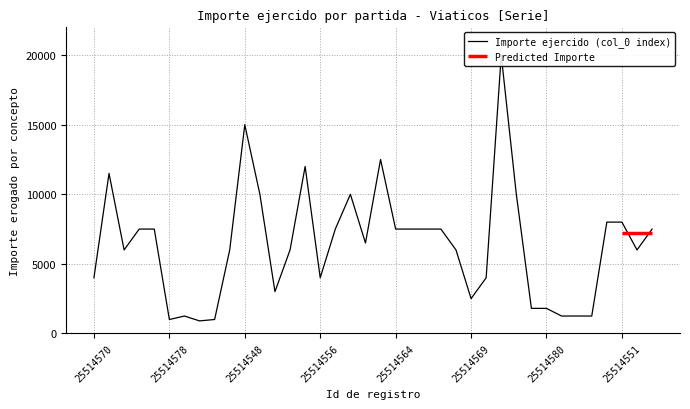

True or false: the data has more than 2 interior local peaks.

True